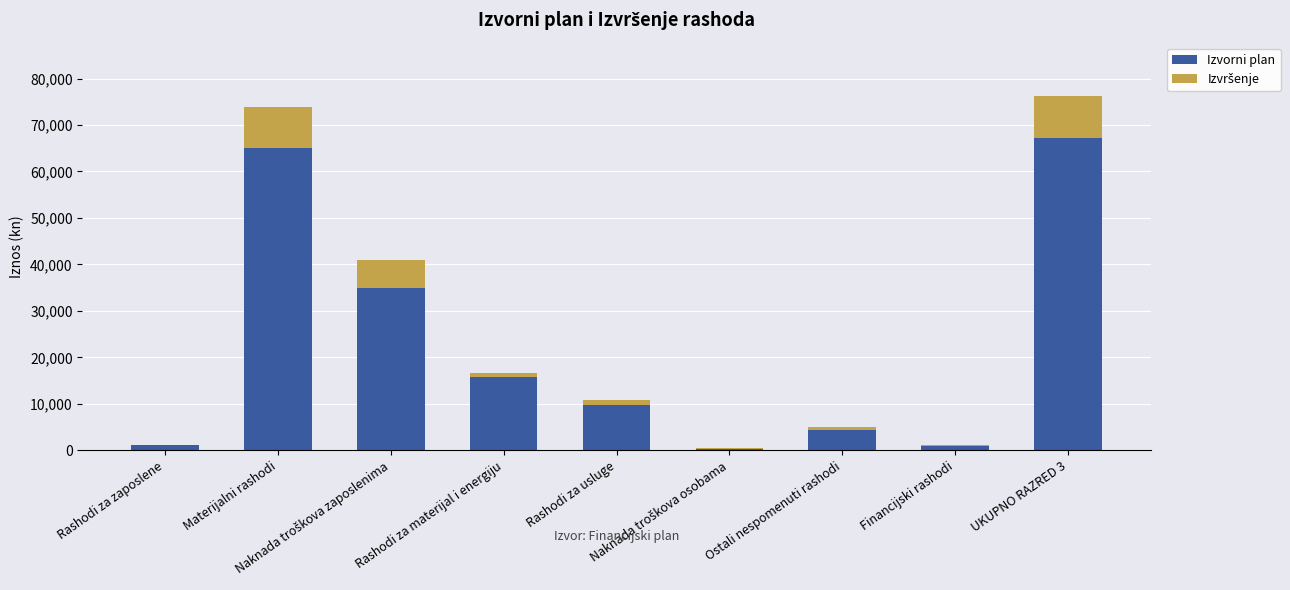

At which label does Izvorni plan reach its peak?

UKUPNO RAZRED 3